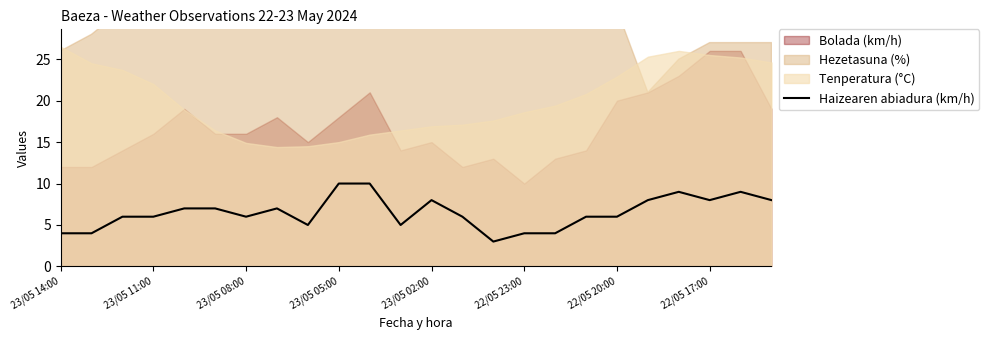

How many categories are shown in the chart?

24